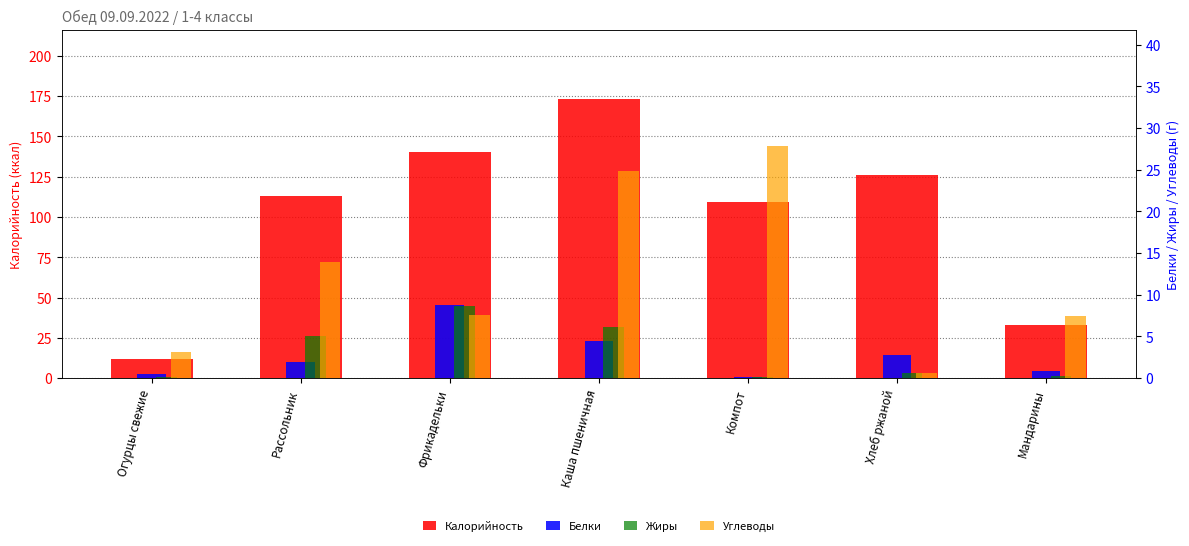

What is the difference between the highest and lowest values at Хлеб ржаной?

125.4